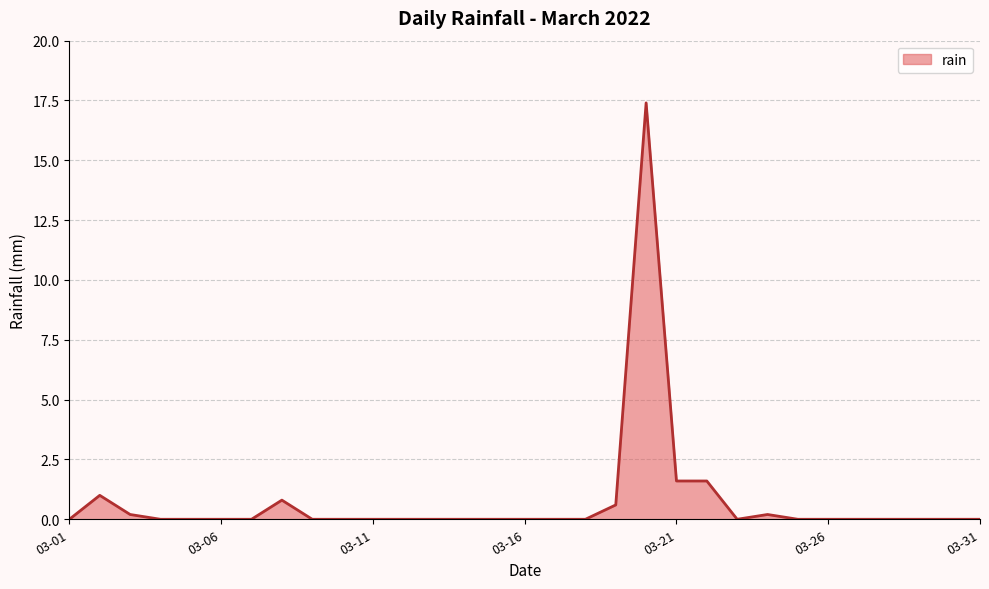

How many lines are shown in the chart?

1